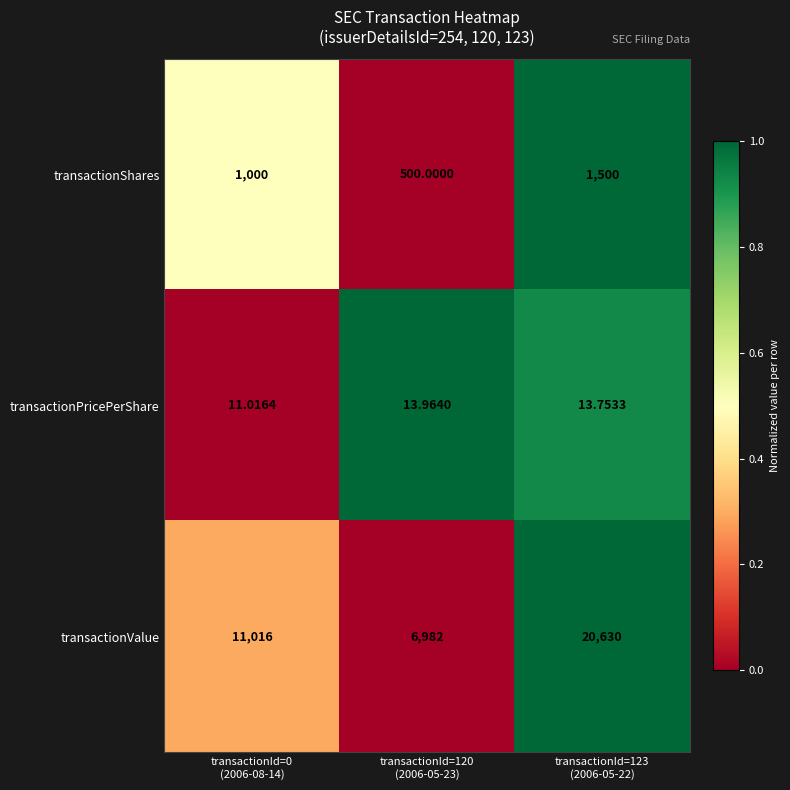

Which series has the largest range (max minus min)?

transactionValue